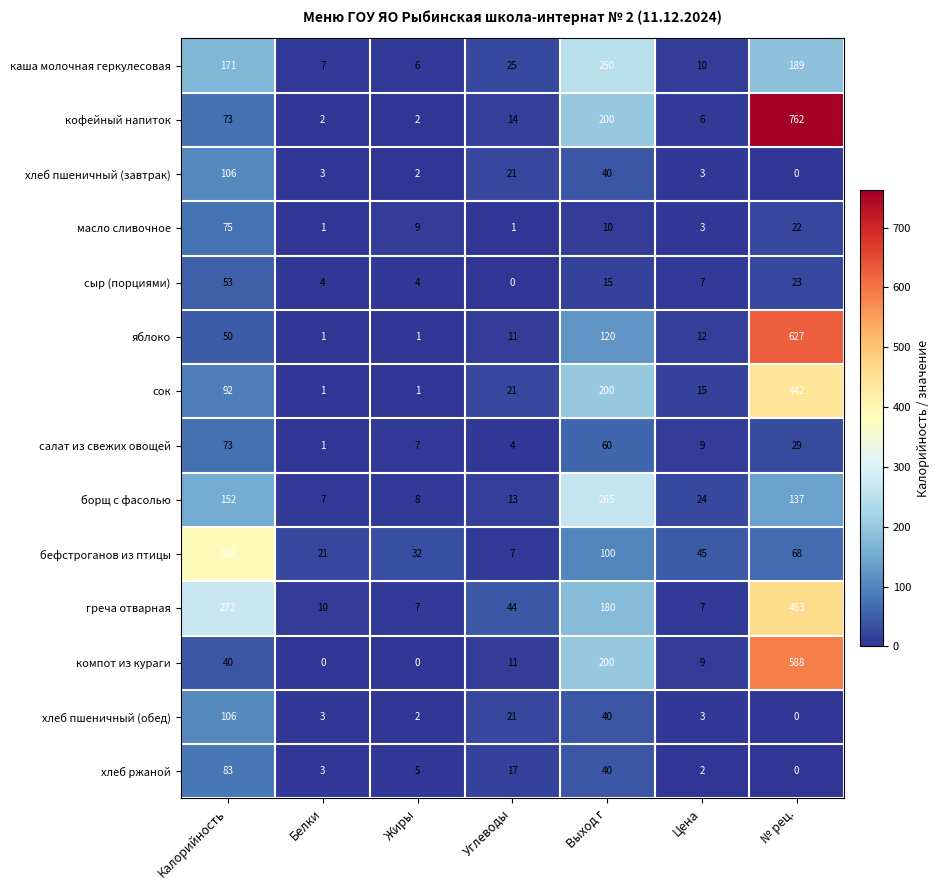

List the labels in order of бефстроганов из птицы value, smallest first.

Углеводы, Белки, Жиры, Цена, № рец., Выход г, Калорийность